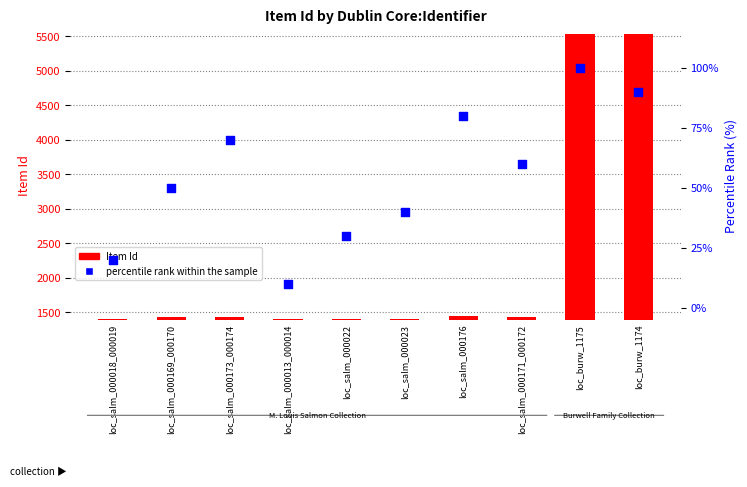

Is the value of percentile rank within the sample at loc_burw_1174 greater than the value of Item Id at loc_salm_000173_000174?

No